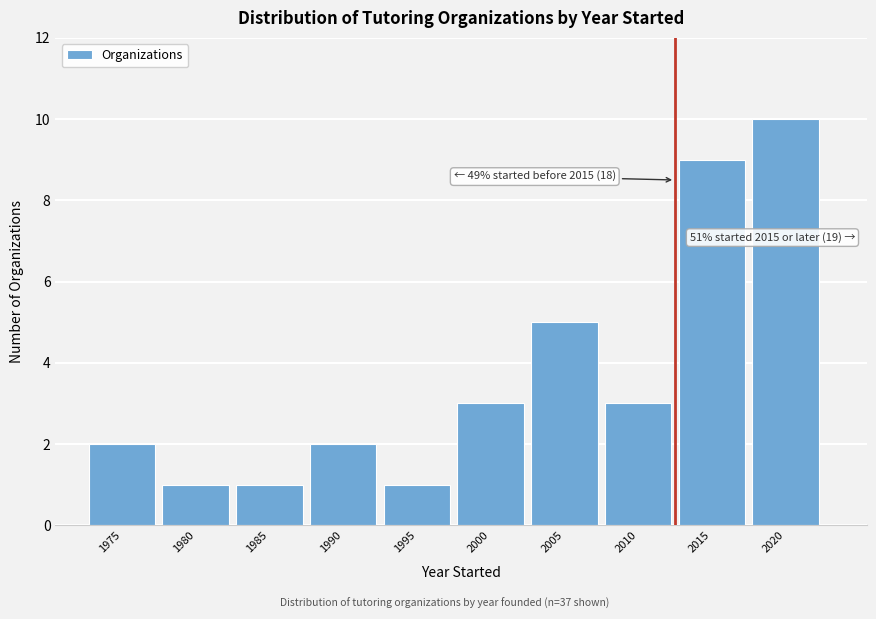

Reading right to left, extract all data points from this chart.

2020=10	2015=9	2010=3	2005=5	2000=3	1995=1	1990=2	1985=1	1980=1	1975=2